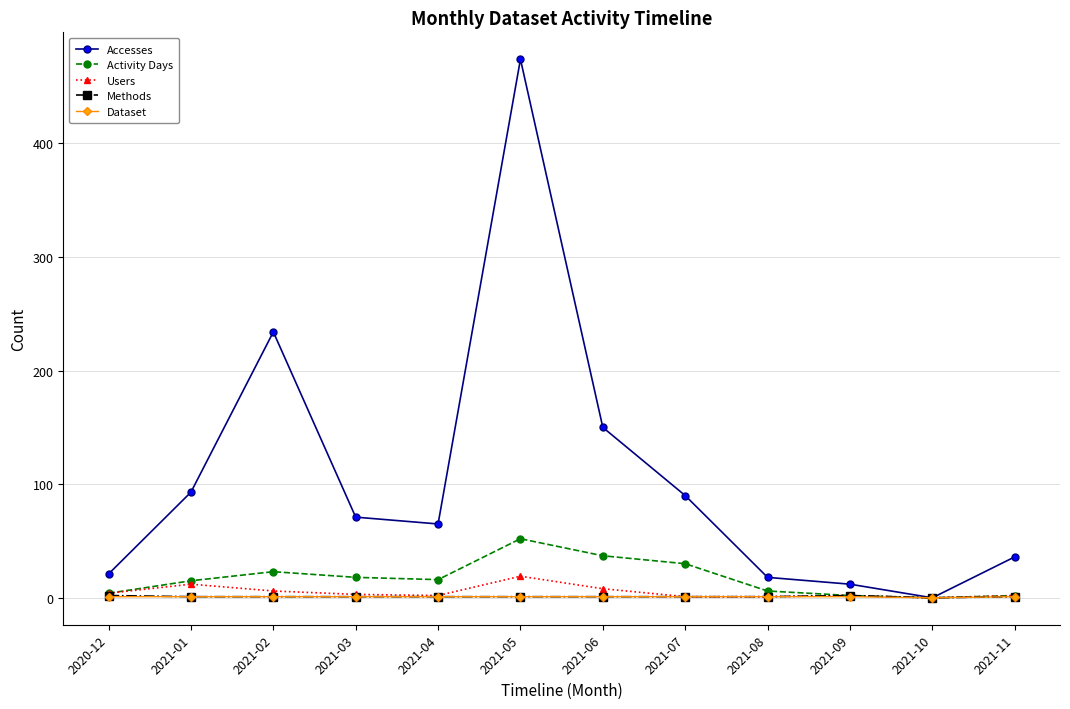

What is the label of the 2nd point from the right?

2021-10